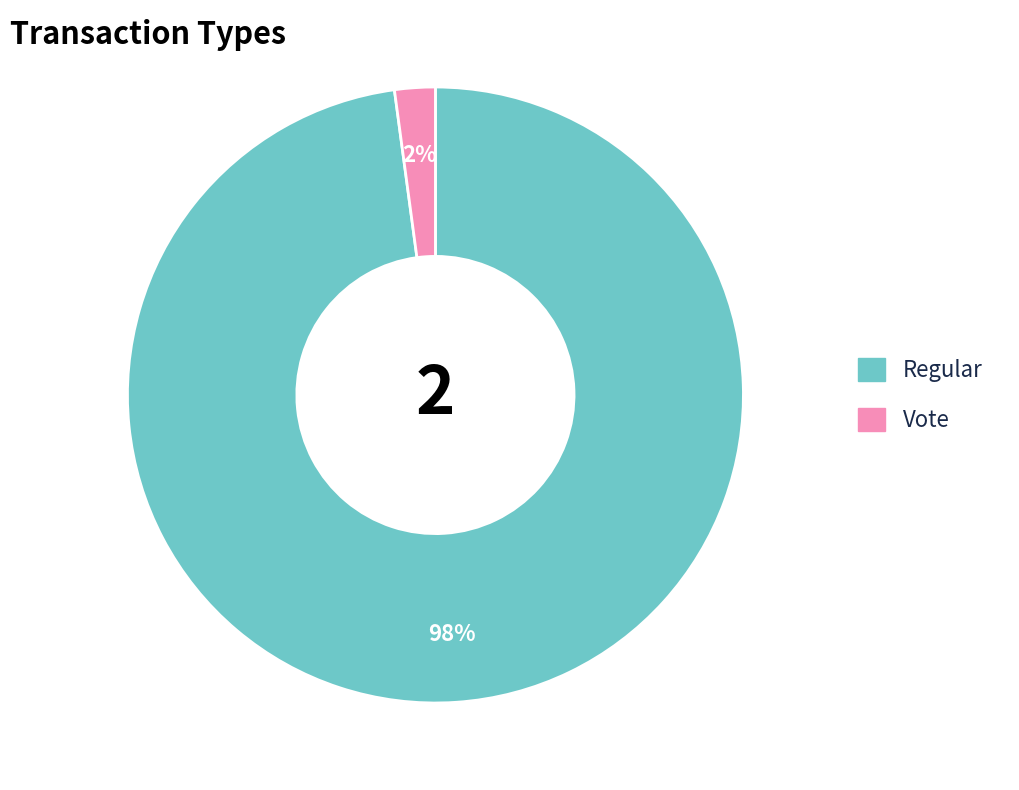

The Vote slice represents 8% of the pie. True or false?

False